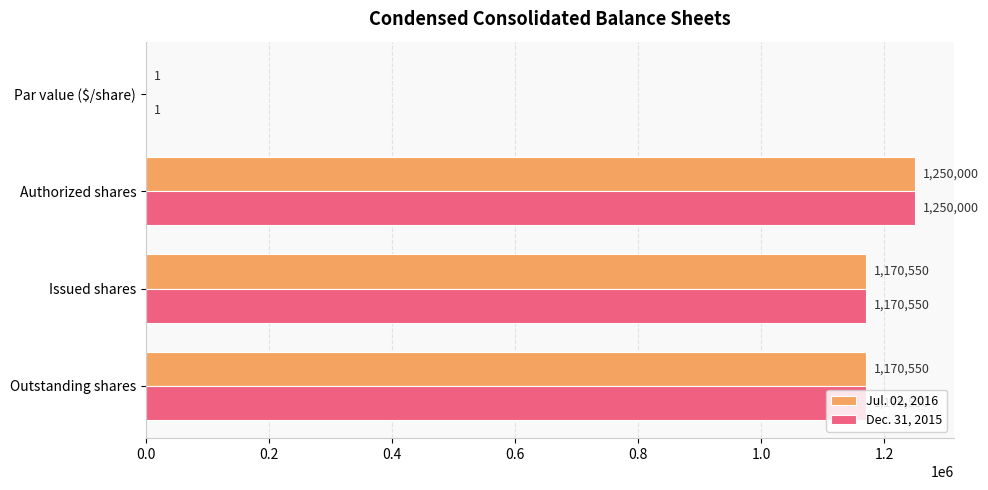

How many distinct data groups are displayed?

2